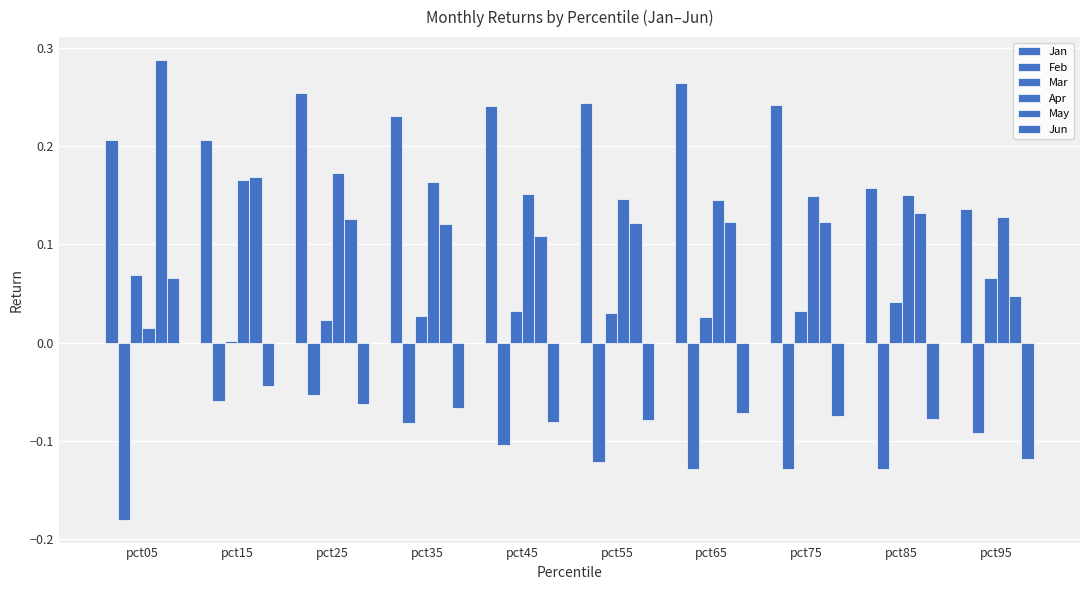

What is the sum of the Feb values at pct25 and pct45?

-0.2